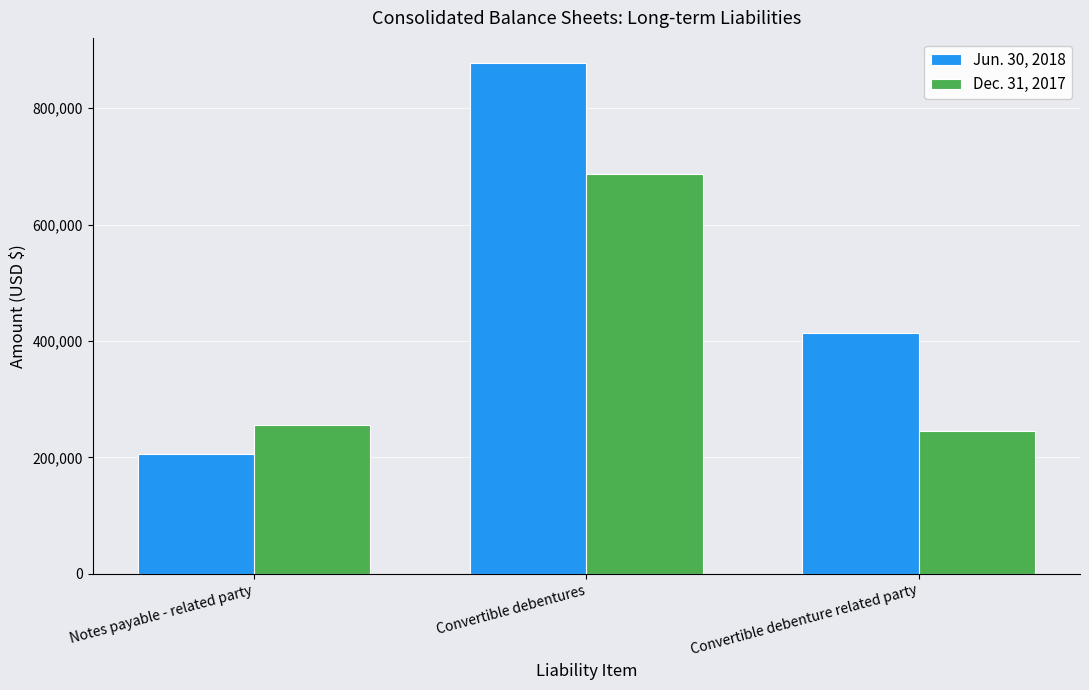

Does the chart contain any negative values?

No